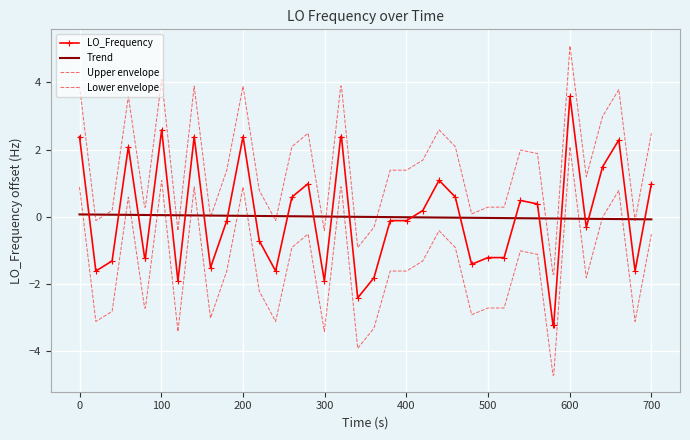

What is the difference between the second highest and minimum values in the LO_Frequency series?

5.8